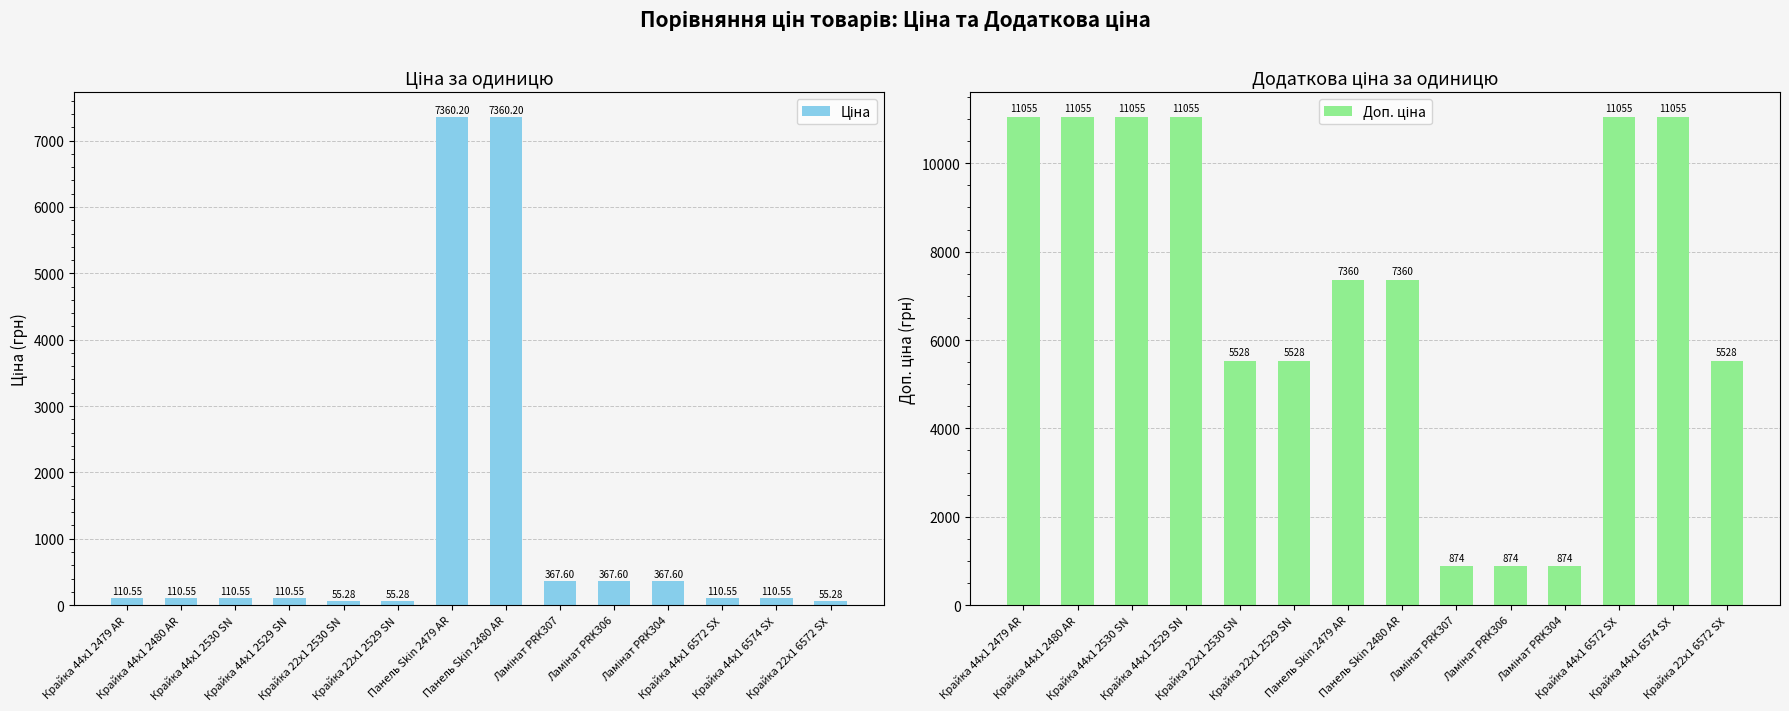

What is the sum of the Доп. ціна values at Крайка 22x1 6572 SX and Панель Skin 2480 AR?

12888.2